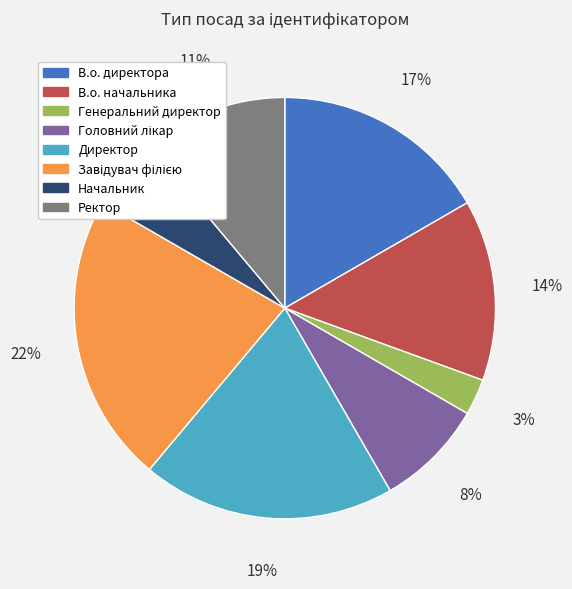

Do В.о. начальника and В.о. директора together represent more than half of the pie?

No